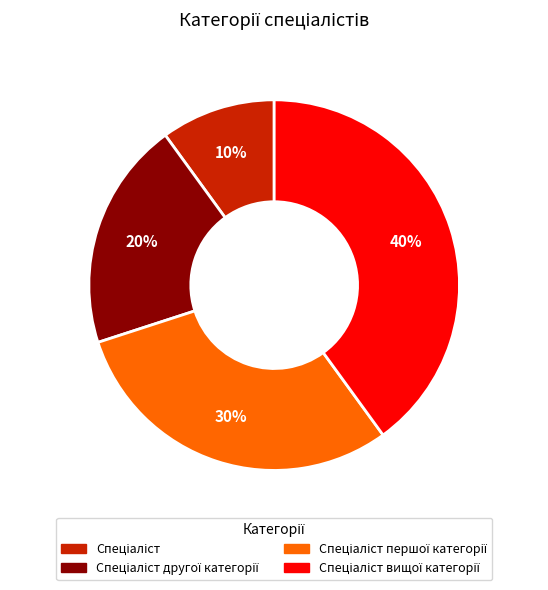

To the nearest percent, what is the difference between the largest and smallest slice percentages?

30%